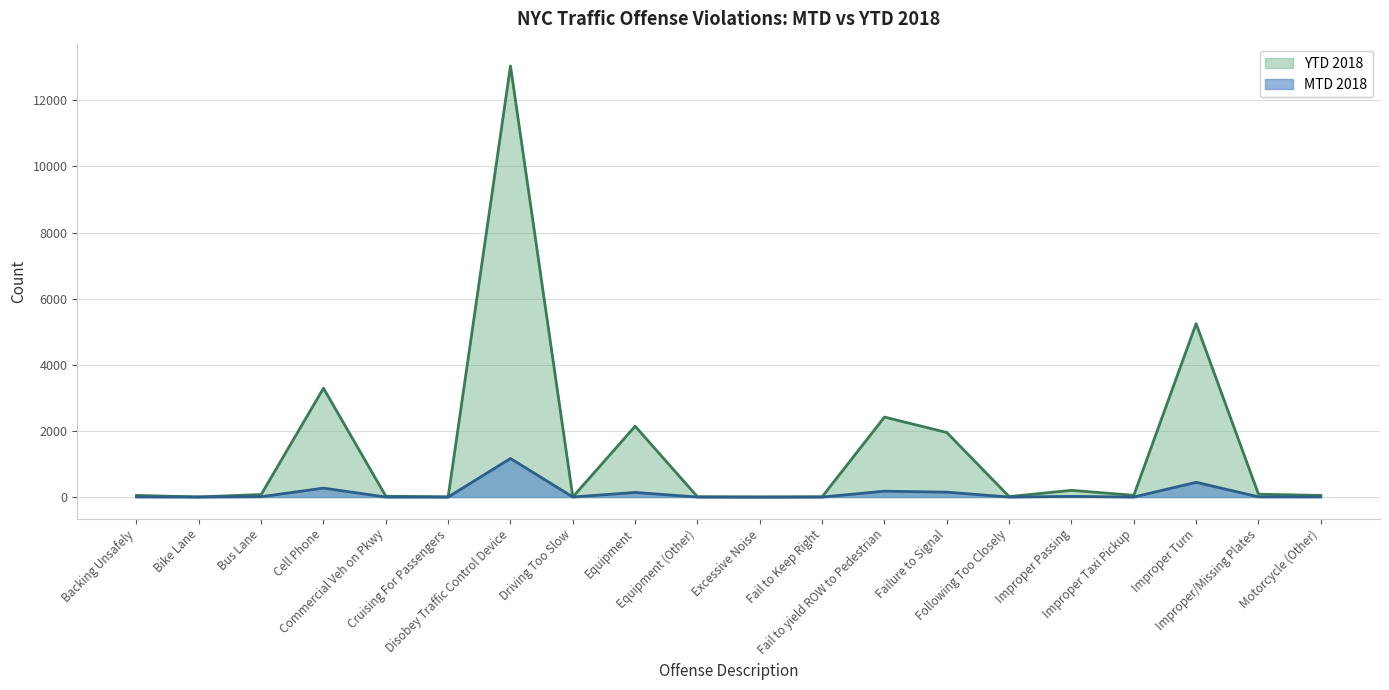

Which has a higher value, Fail to Keep Right or Bike Lane?

Fail to Keep Right